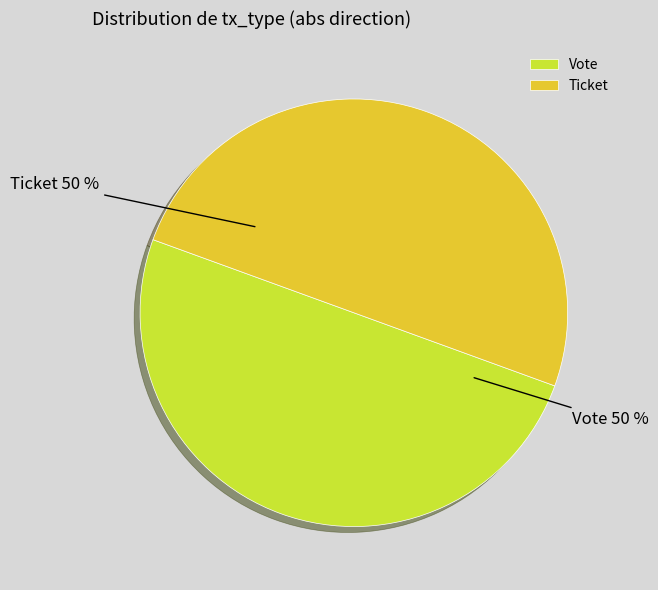

Approximately how many times larger is the value at Ticket compared to Vote?

1.0